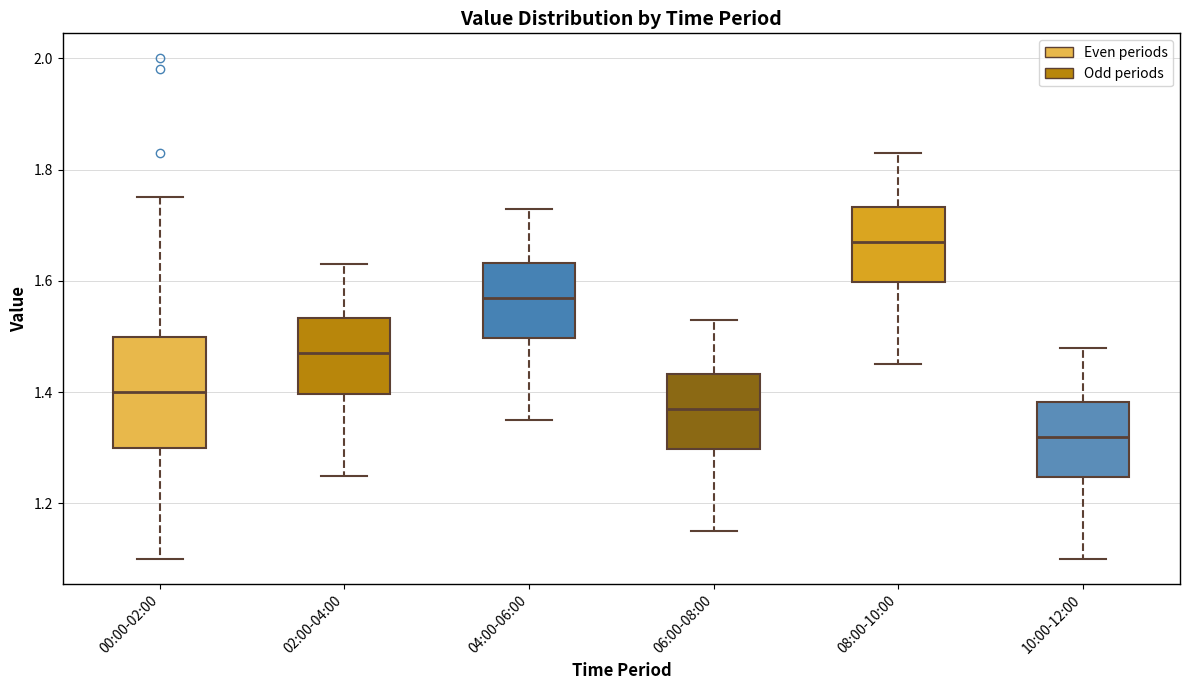

Which box has the highest median line?

08:00-10:00